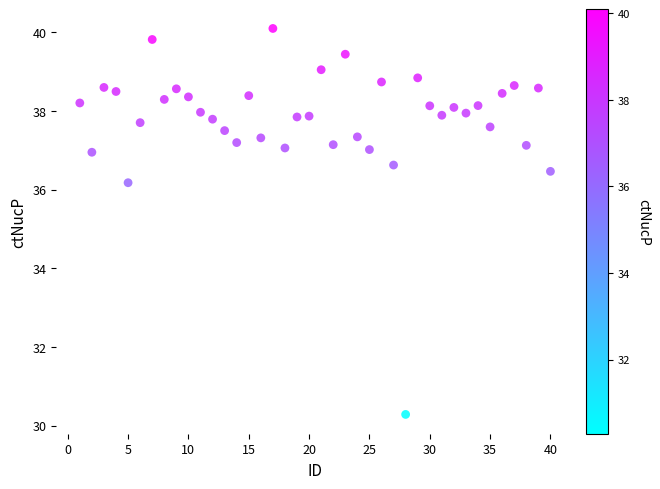

What is the range of Y values (max minus min)?

9.8